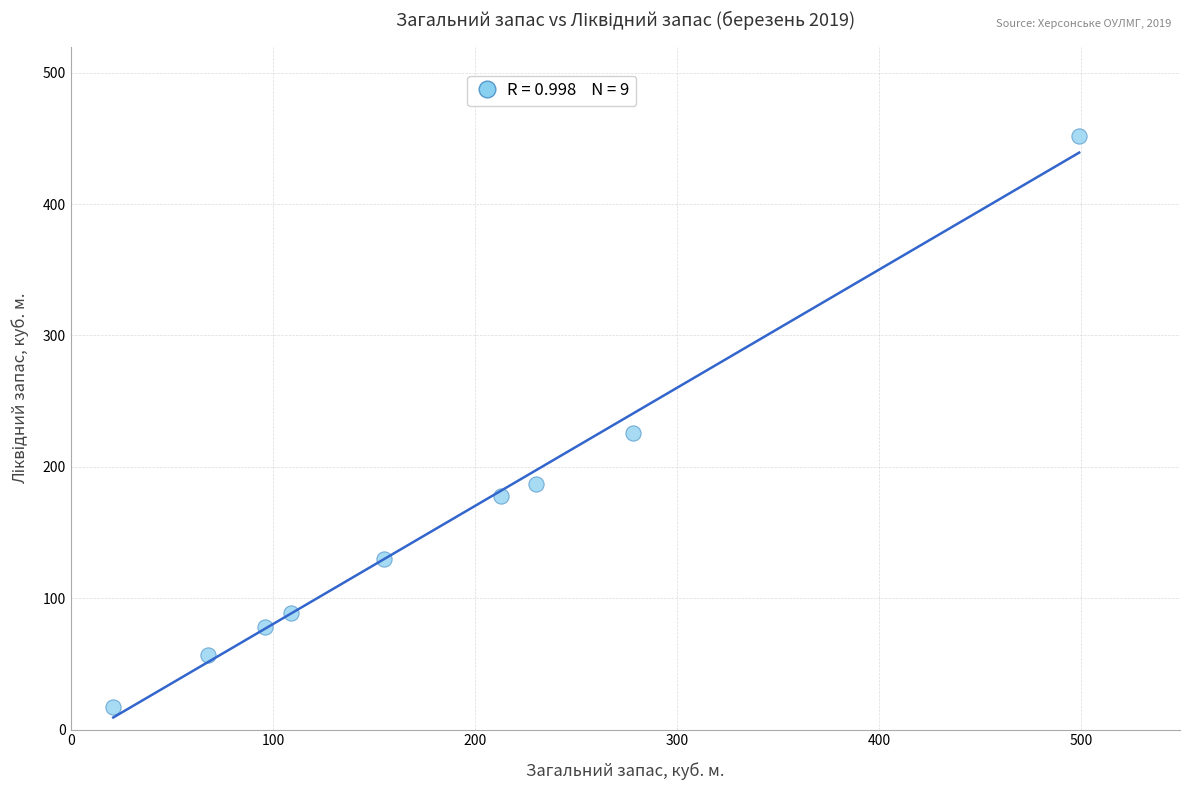

What Y value in the scatter plot is closest to 234?

226